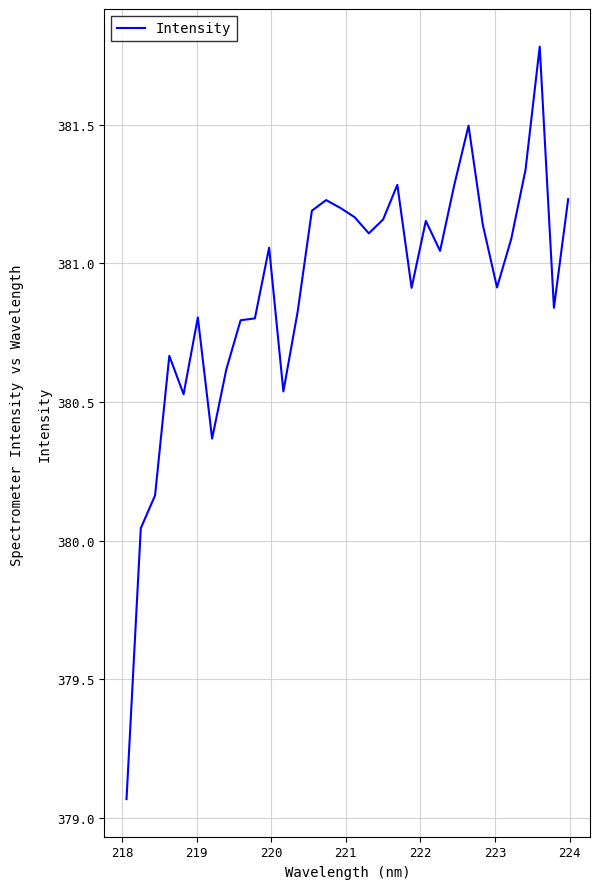

What is the maximum value shown in the chart?

381.8